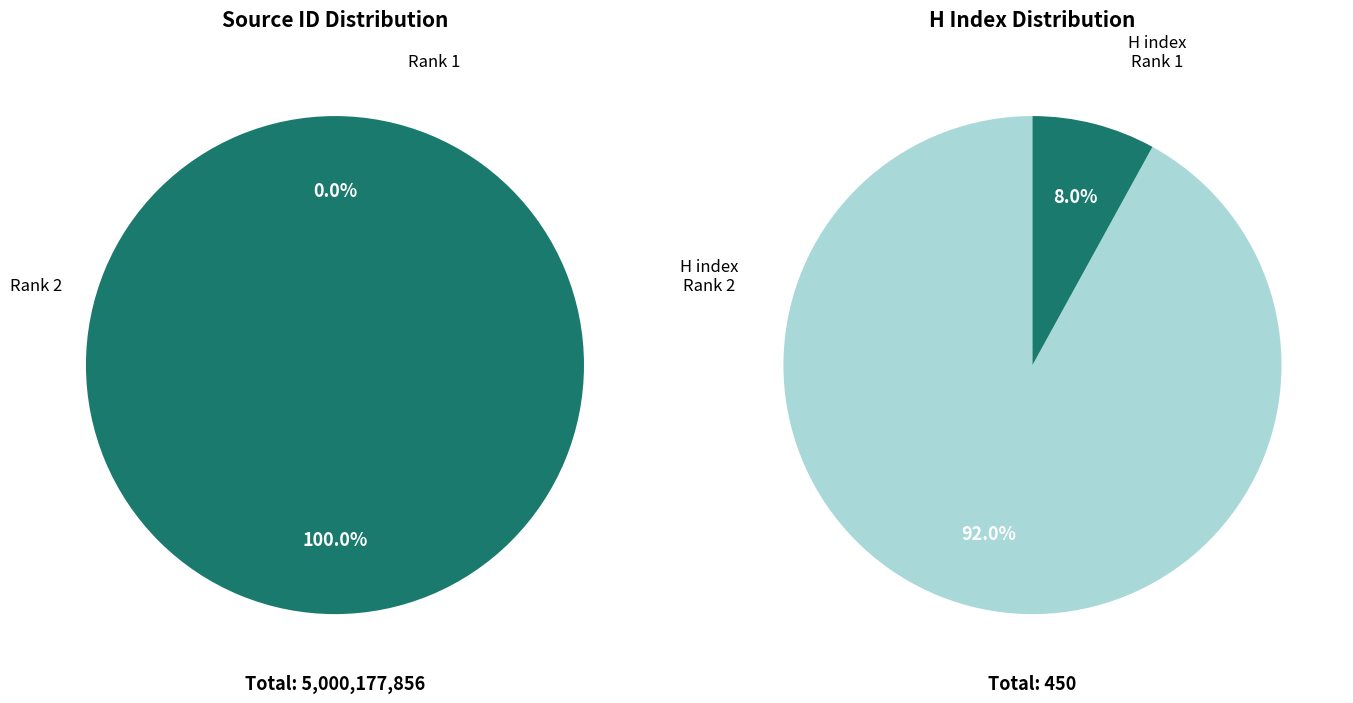

Which category accounts for the majority?

Rank 2 (Sourceid 23249)